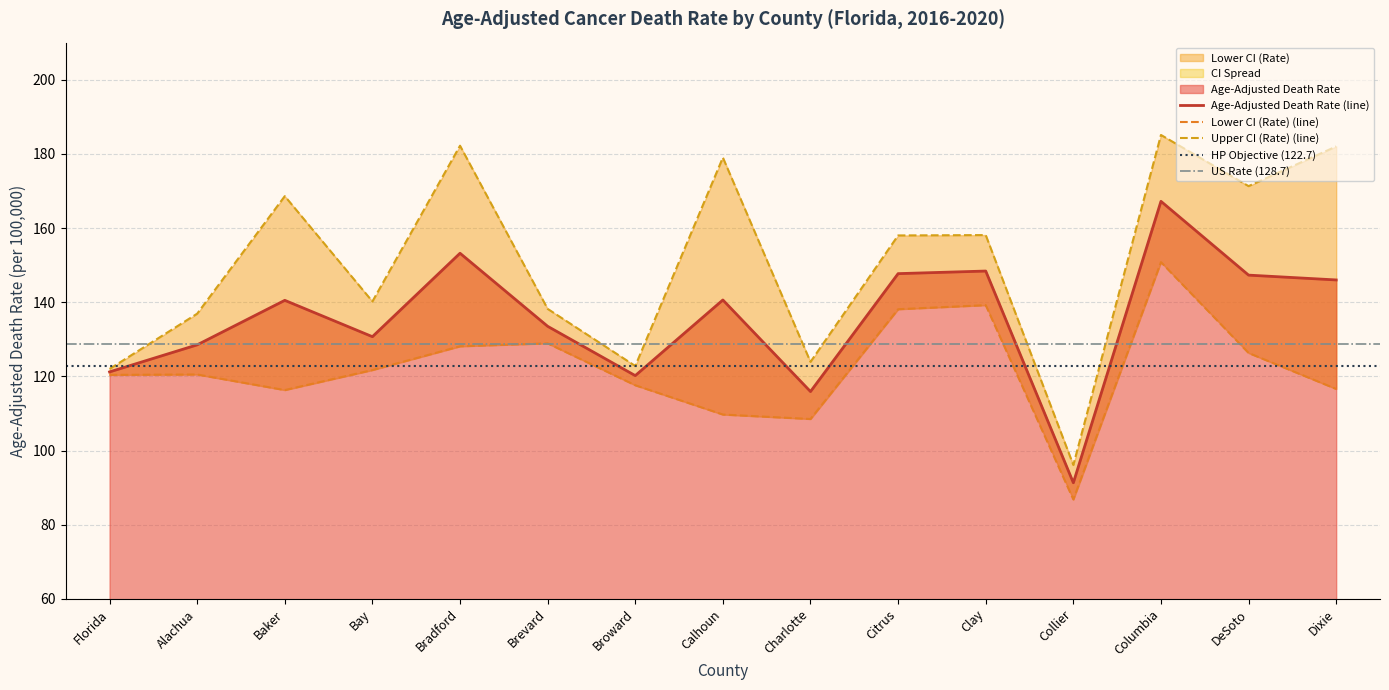

Rank the series by their maximum value, from lowest to highest.

Lower CI (Rate), Age-Adjusted Death Rate, Upper CI (Rate)